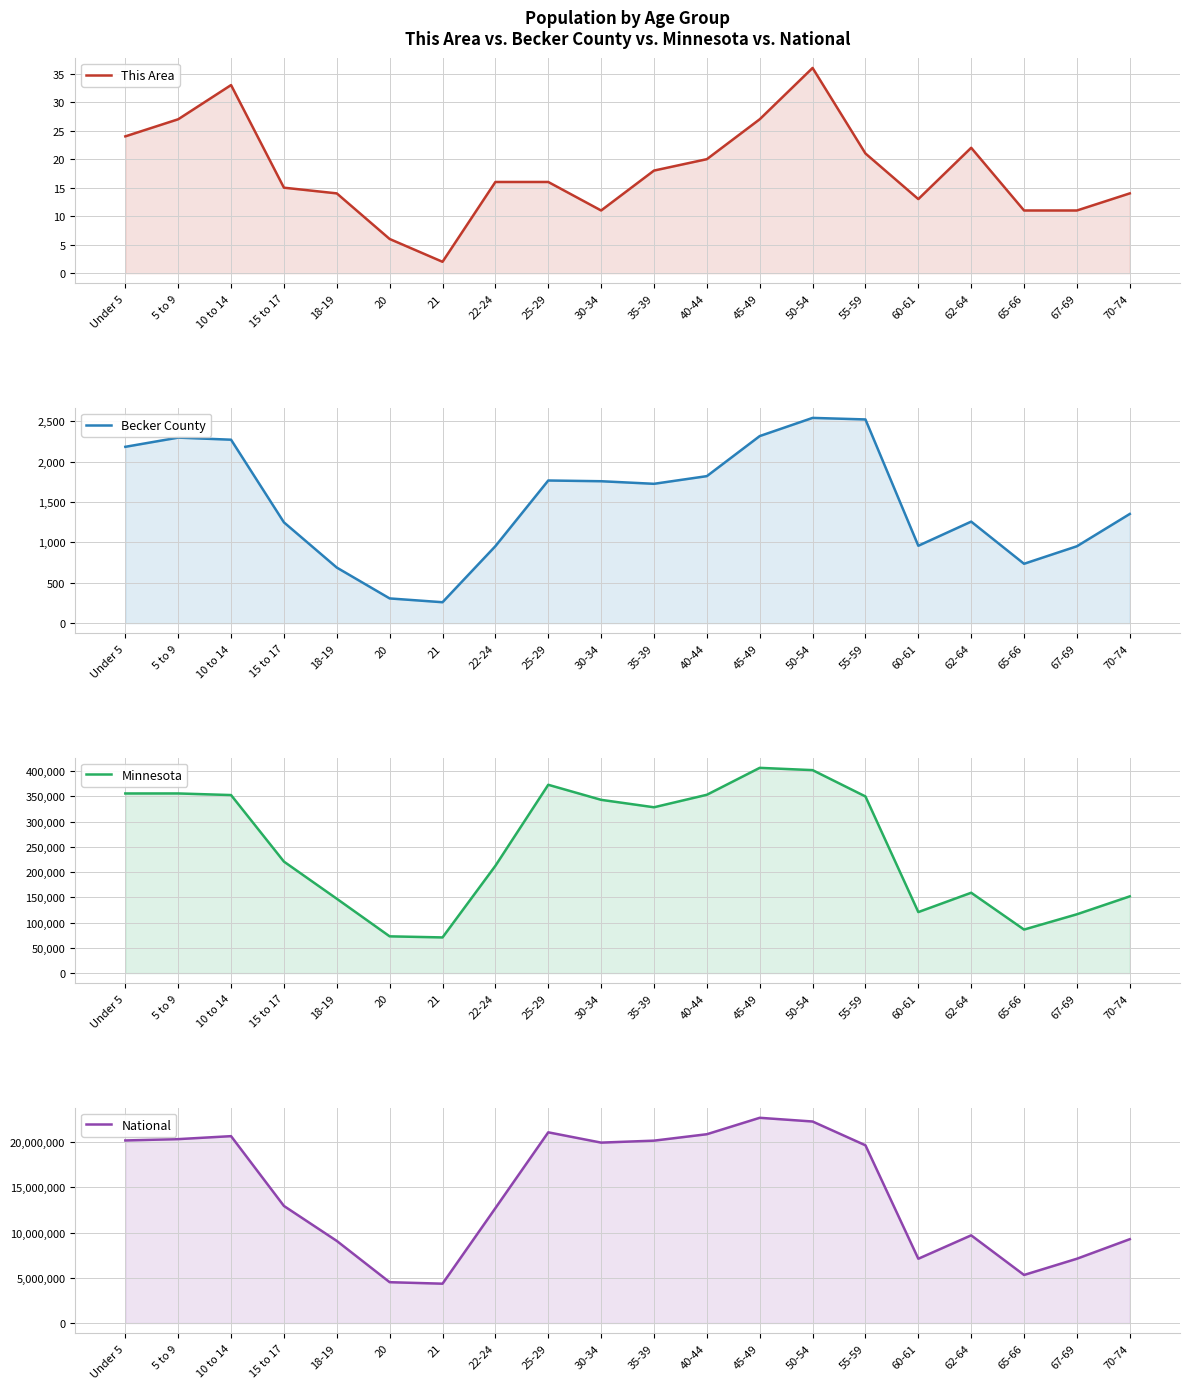

What is the value of the Becker County point at the 11th from the left?

1725